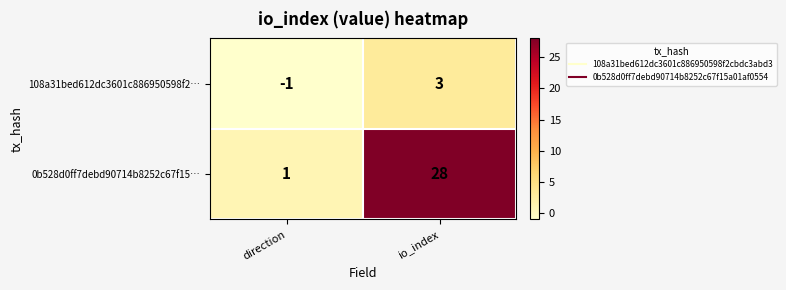

Which label corresponds to the smallest value in the chart?

direction